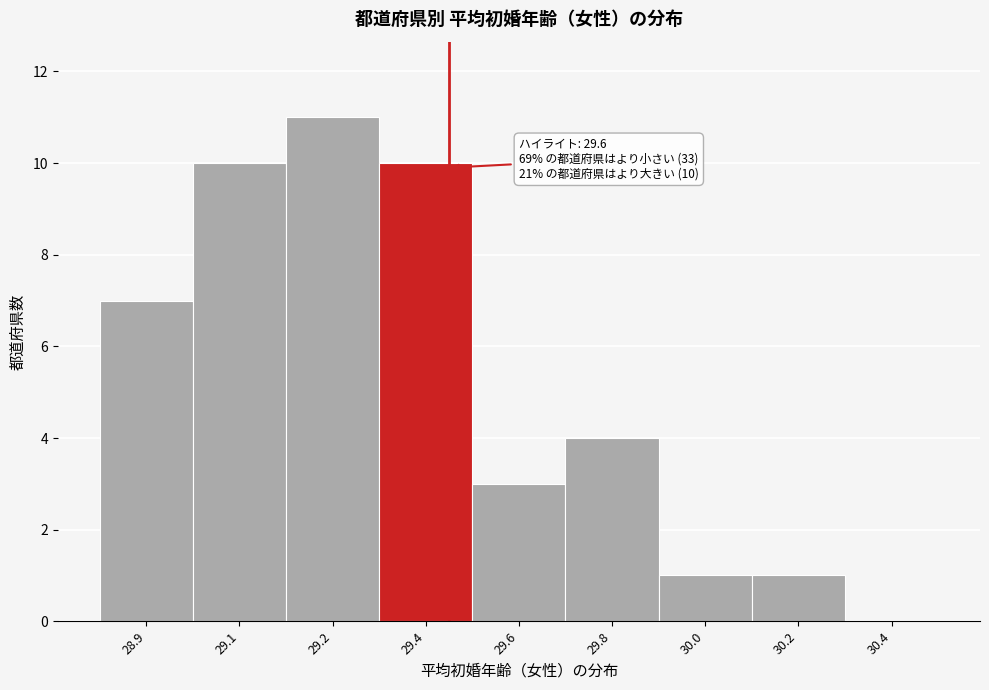

Reading left to right, extract all data points from this chart.

28.9=7	29.1=10	29.2=11	29.4=10	29.6=3	29.8=4	30.0=1	30.2=1	30.4=0